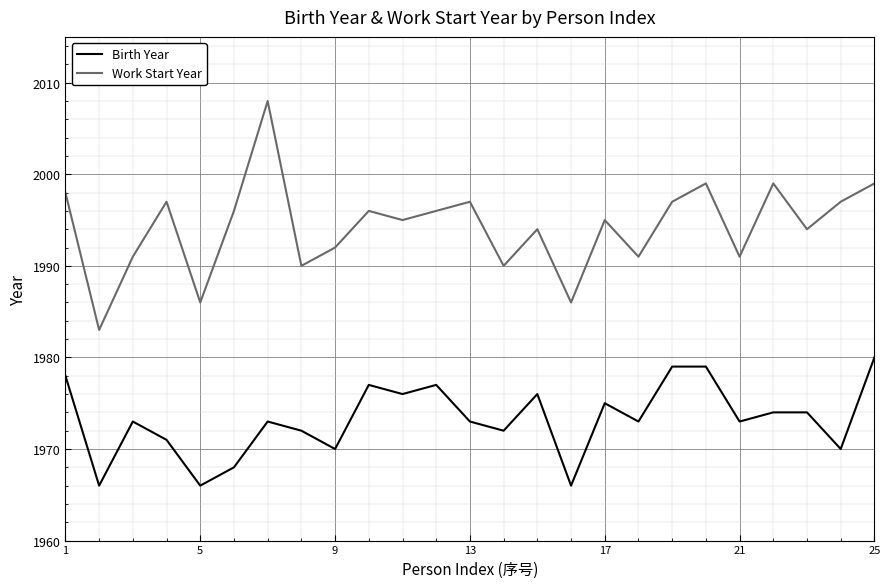

Reading left to right, transcribe all the data shown in this chart.

Birth Year: 1978	1966	1973	1971	1966	1968	1973	1972	1970	1977	1976	1977	1973	1972	1976	1966	1975	1973	1979	1979	1973	1974	1974	1970	1980
Work Start Year: 1998	1983	1991	1997	1986	1996	2008	1990	1992	1996	1995	1996	1997	1990	1994	1986	1995	1991	1997	1999	1991	1999	1994	1997	1999